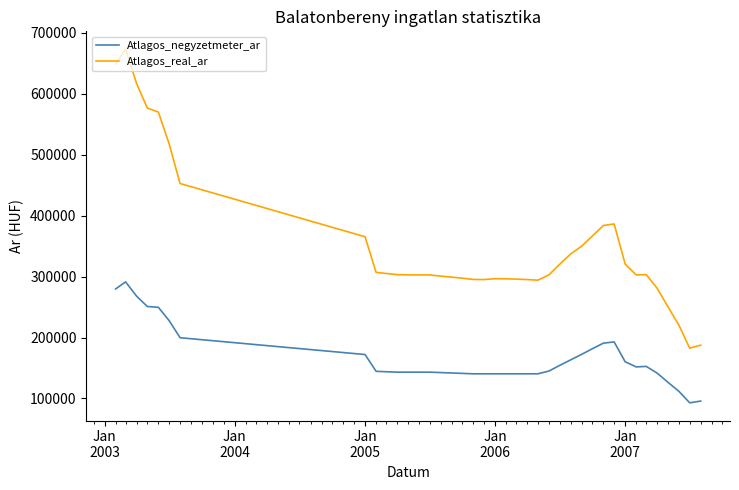

True or false: Atlagos_real_ar and Atlagos_negyzetmeter_ar cross at least once.

False